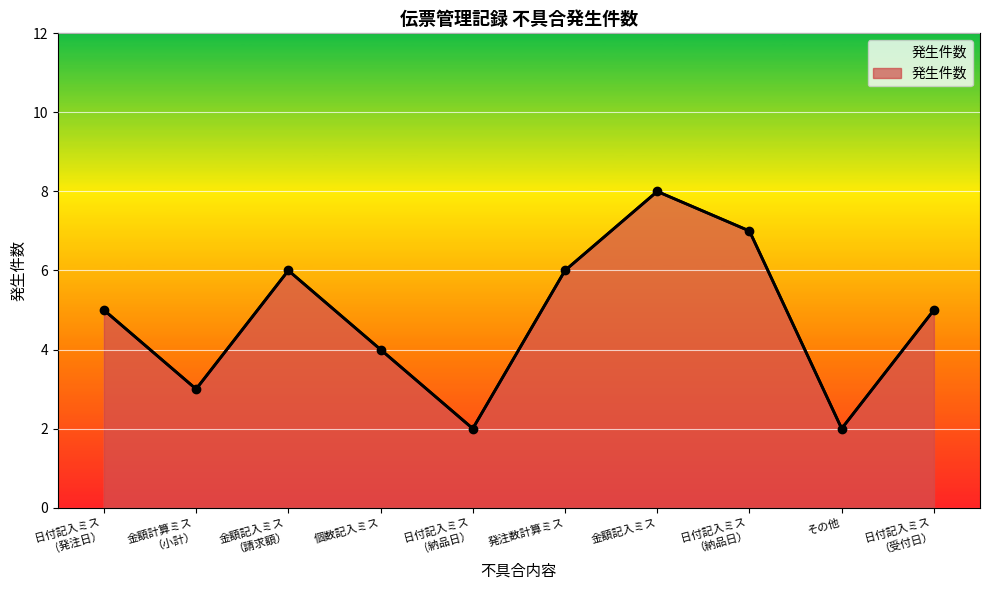

What is the difference between the values at 金額記入ミス and 日付記入ミス （納品日）?

1